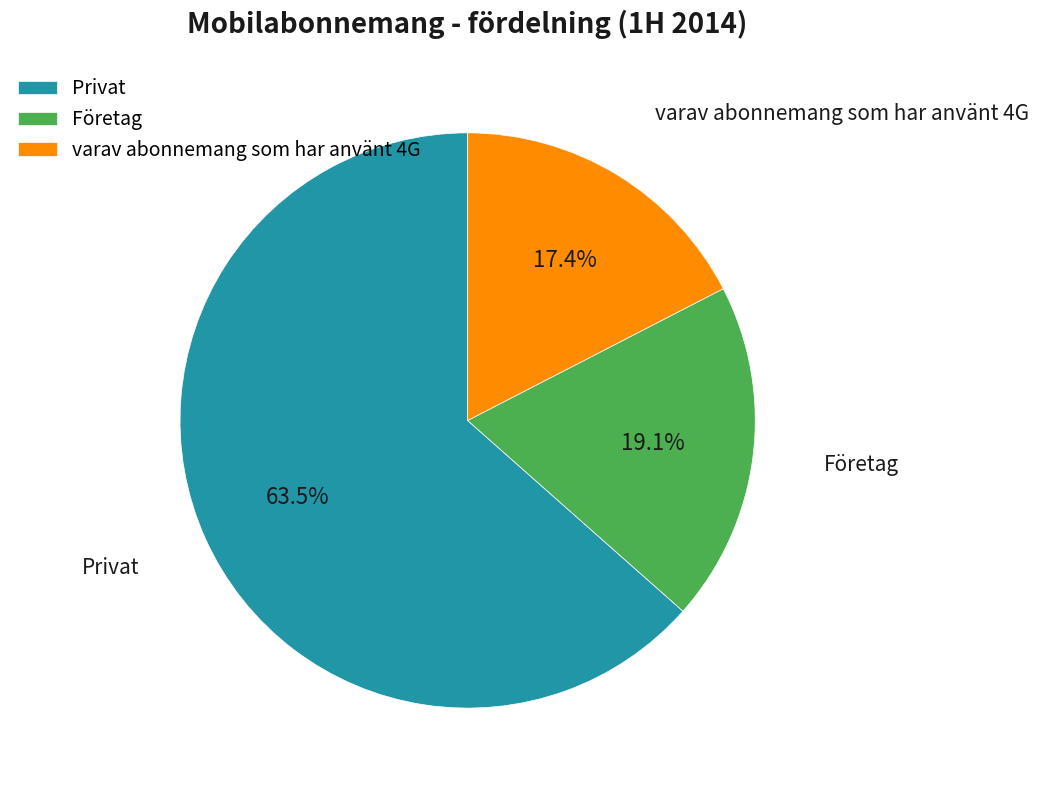

Is it true that varav abonnemang som har använt 4G is 17% of the pie?

True